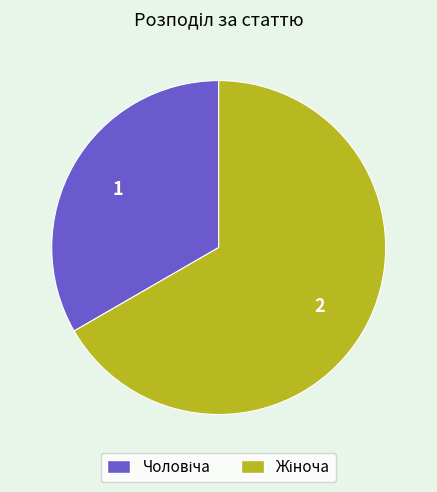

Count the number of slices in the pie.

2